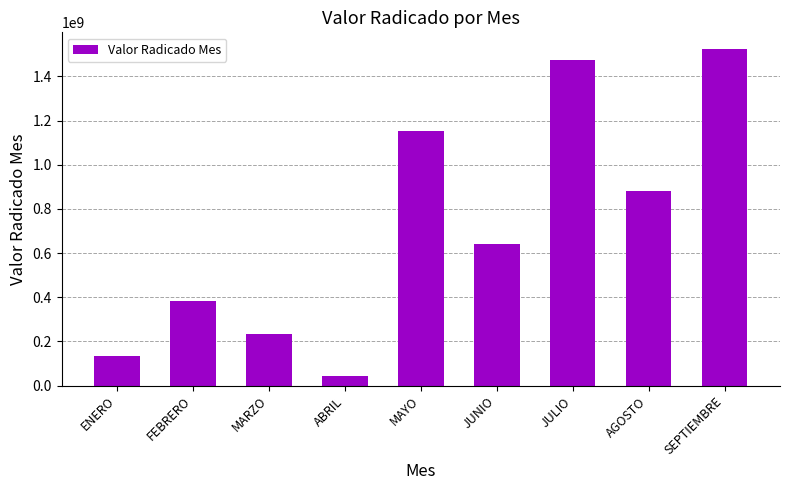

Which category has the lowest value across all series?

ABRIL